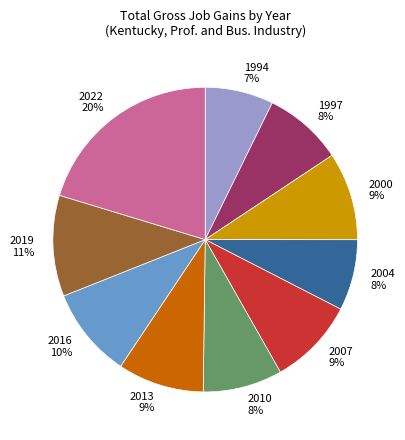

Which category has the biggest portion of the pie?

2022